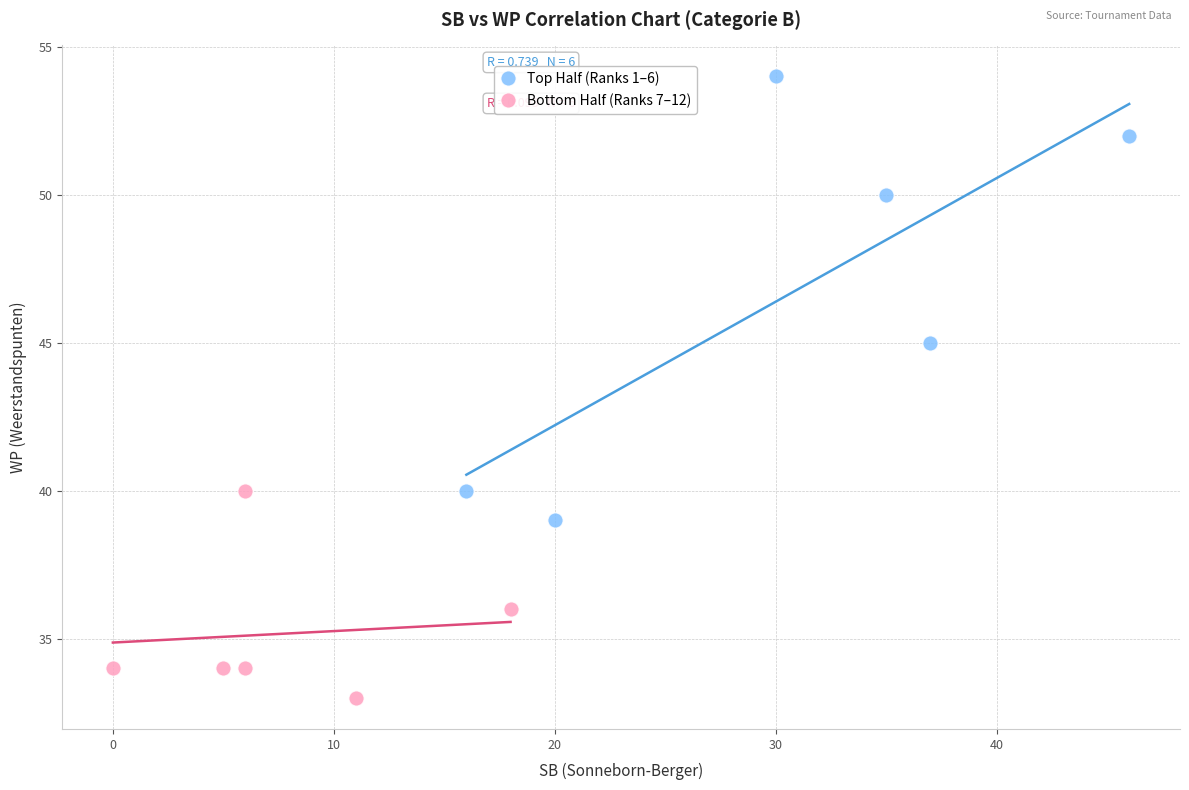

Which series has the widest spread of Y values?

Top Half (Ranks 1–6)